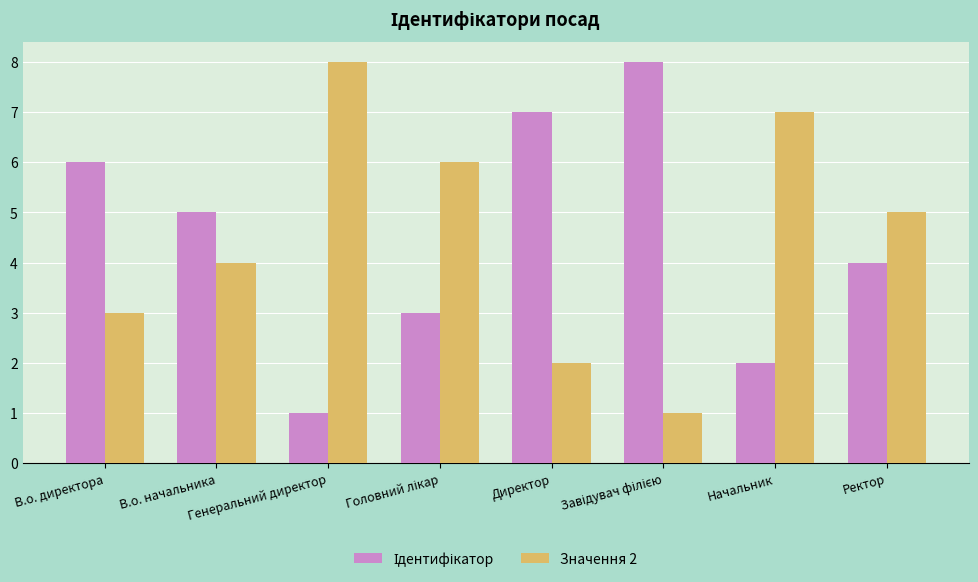

Which category has the highest value across all series?

Завідувач філією